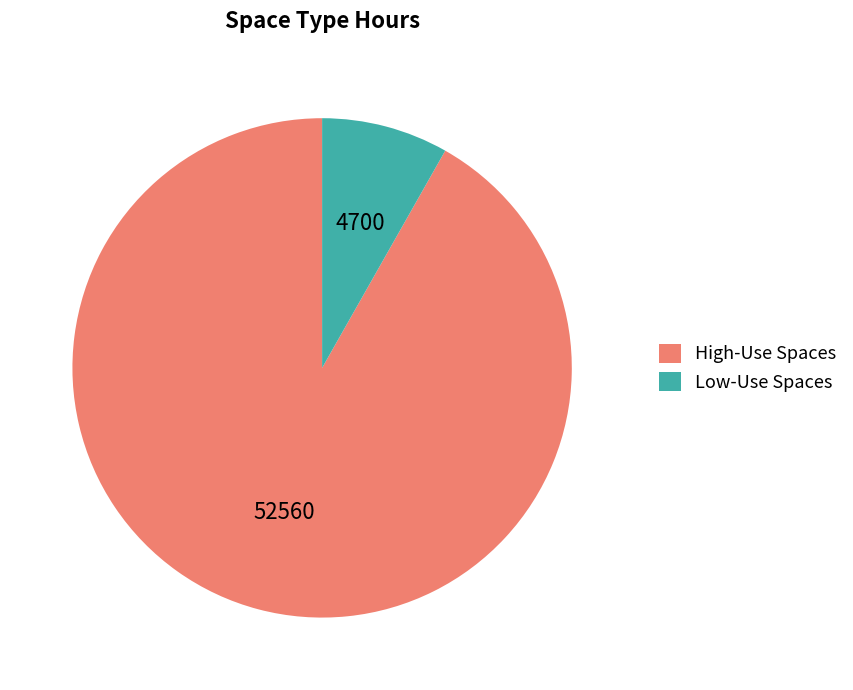

What is the largest slice in the pie chart?

High-Use Spaces